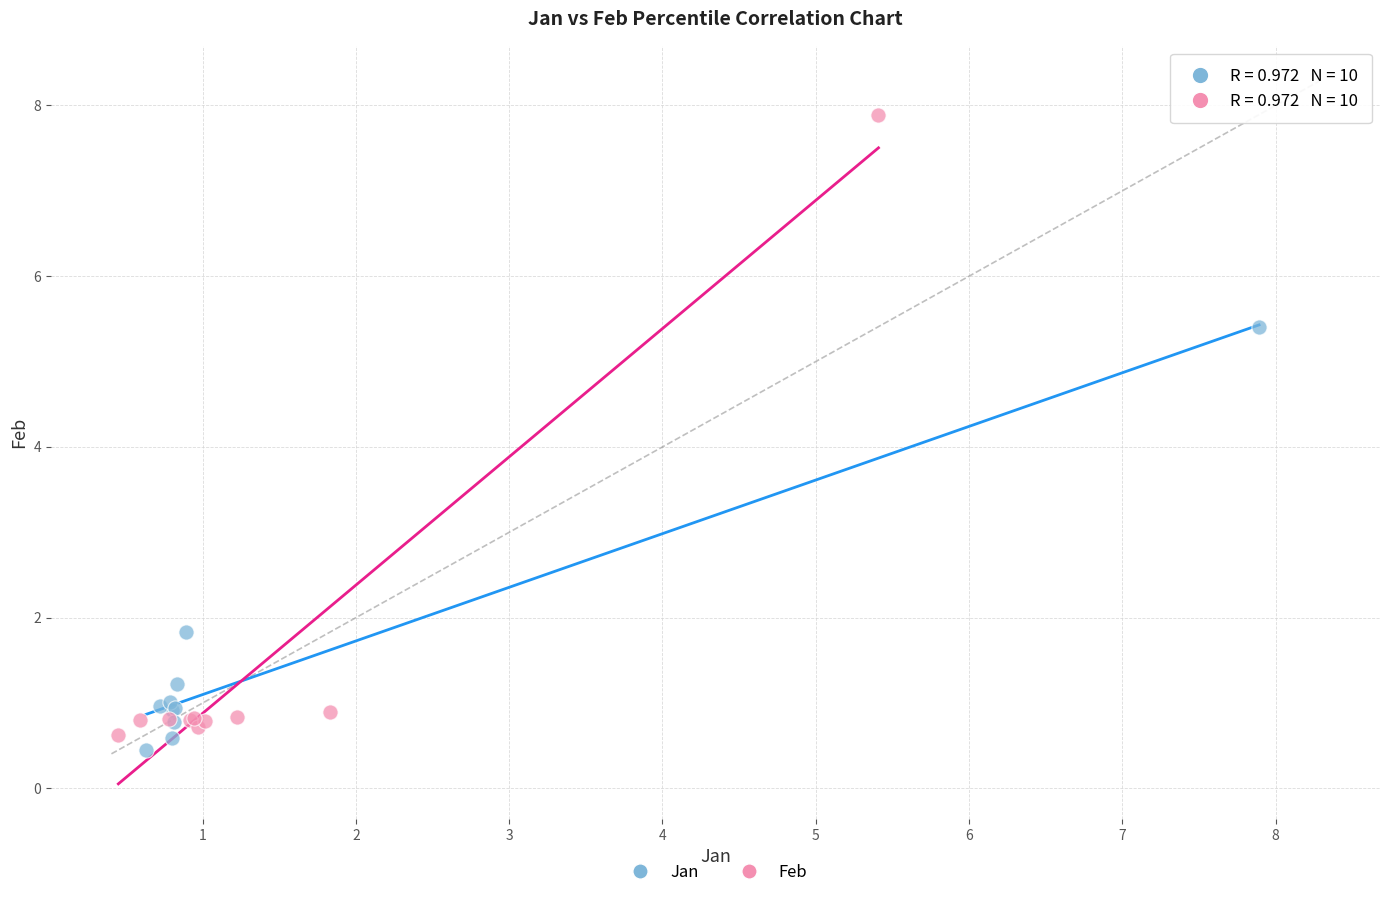

Which series contains the lowest Y value?

Jan